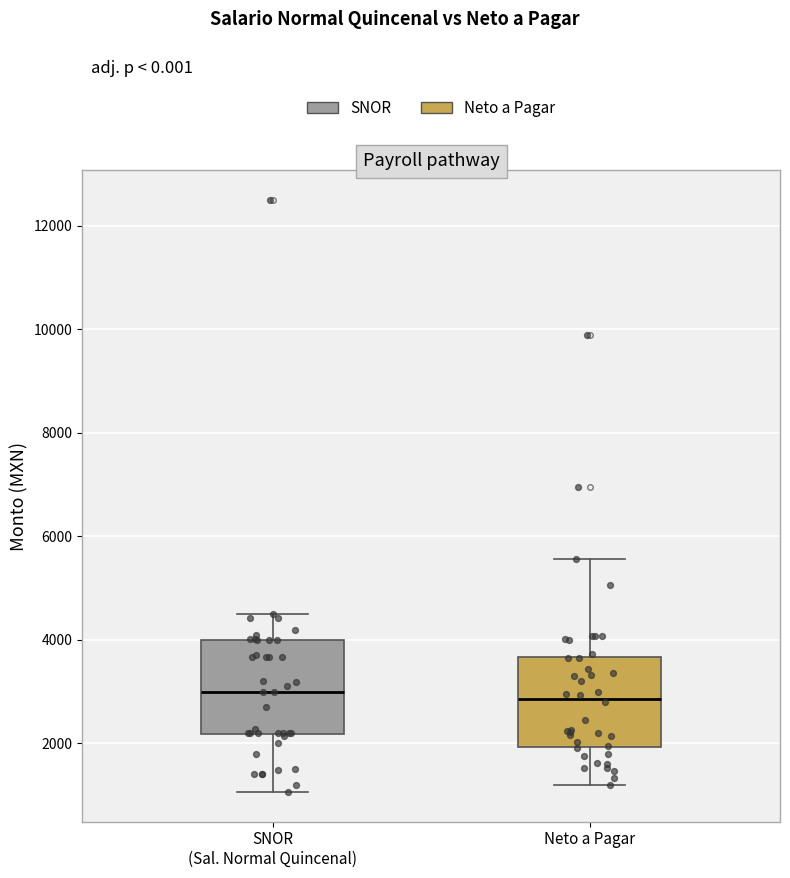

Reading left to right, read every box against the y-axis: the position of its median line, the range the box covers, and the ends of its whiskers. The values are not printed on the chart, so give them approximately, as read against the axis.

SNOR (Sal. Normal Quincenal): median 3000, box 2200 to 4000, whiskers 1000 to 4600
Neto a Pagar: median 2800, box 2000 to 3600, whiskers 1200 to 5600